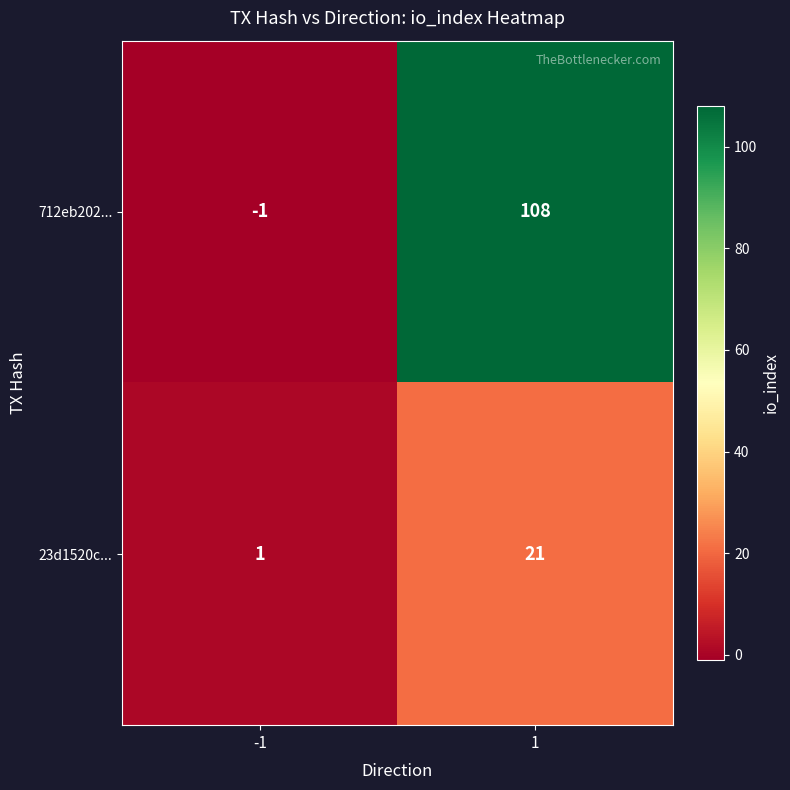

What is the total value across all series at 1?

129